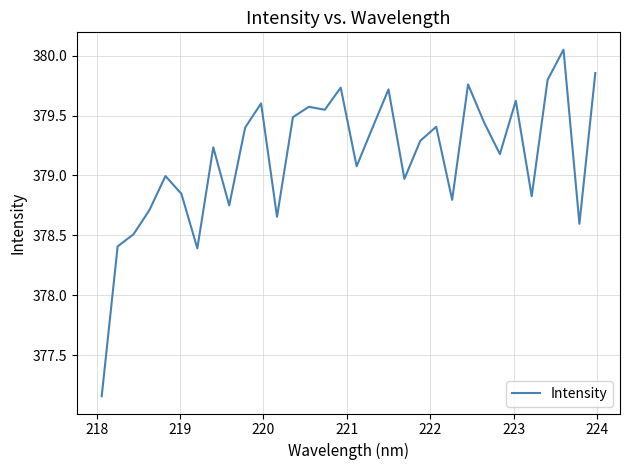

What is the difference between the maximum and minimum values?

2.9